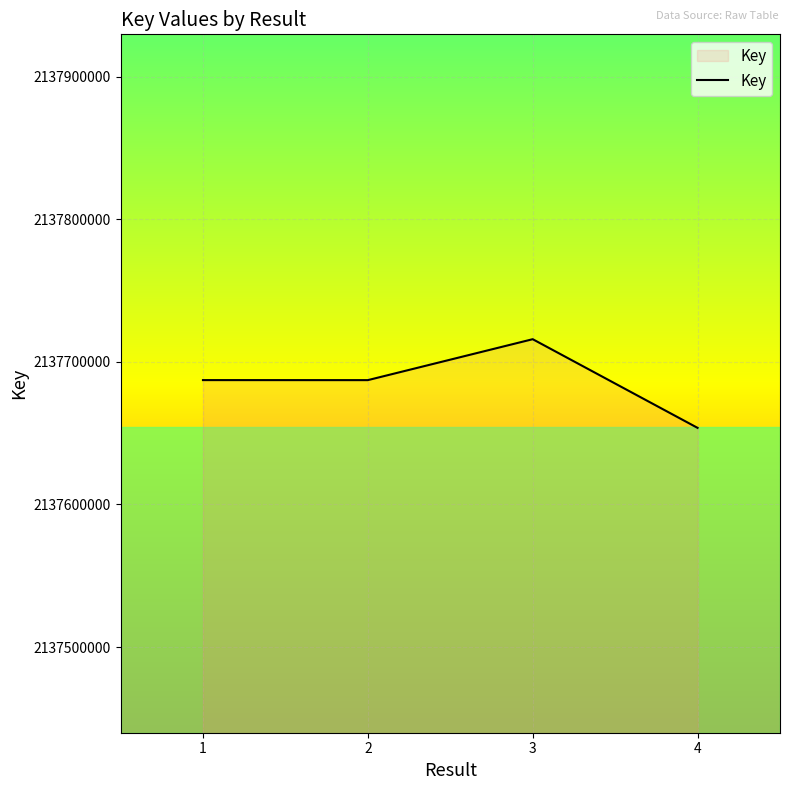

Read the value at 3.

2137715877